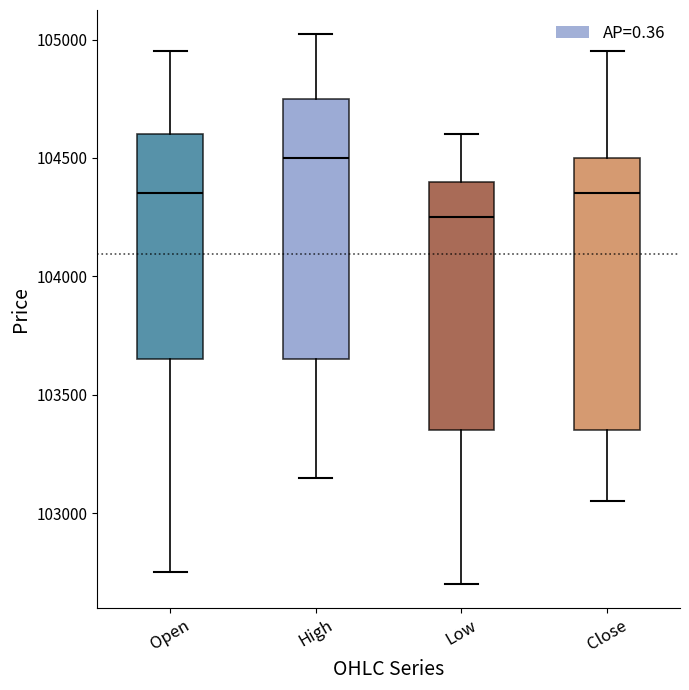

Comparing the boxes themselves (not the whiskers), which one is the tallest?

Close